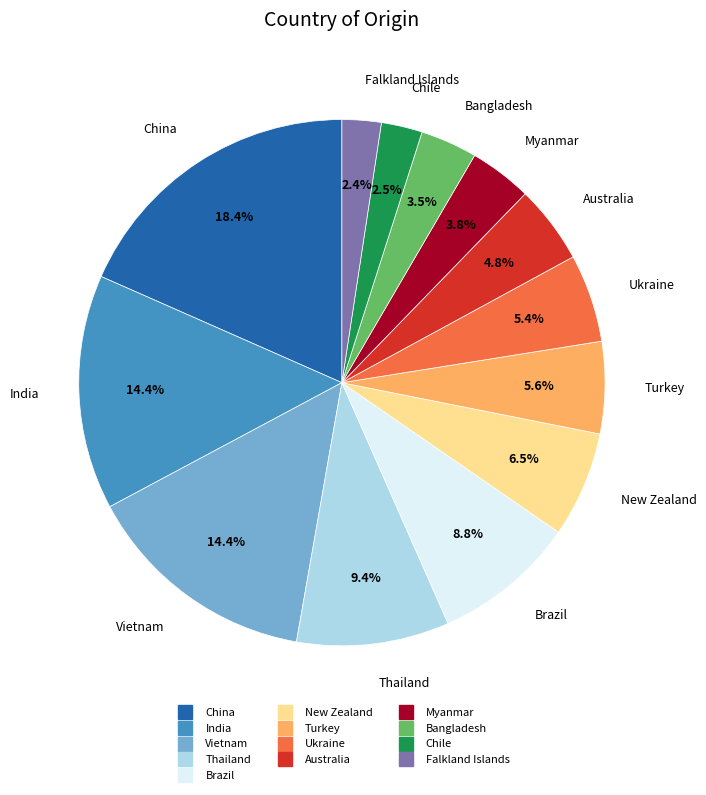

To the nearest percent, what is the combined percentage of Falkland Islands and Vietnam?

17%